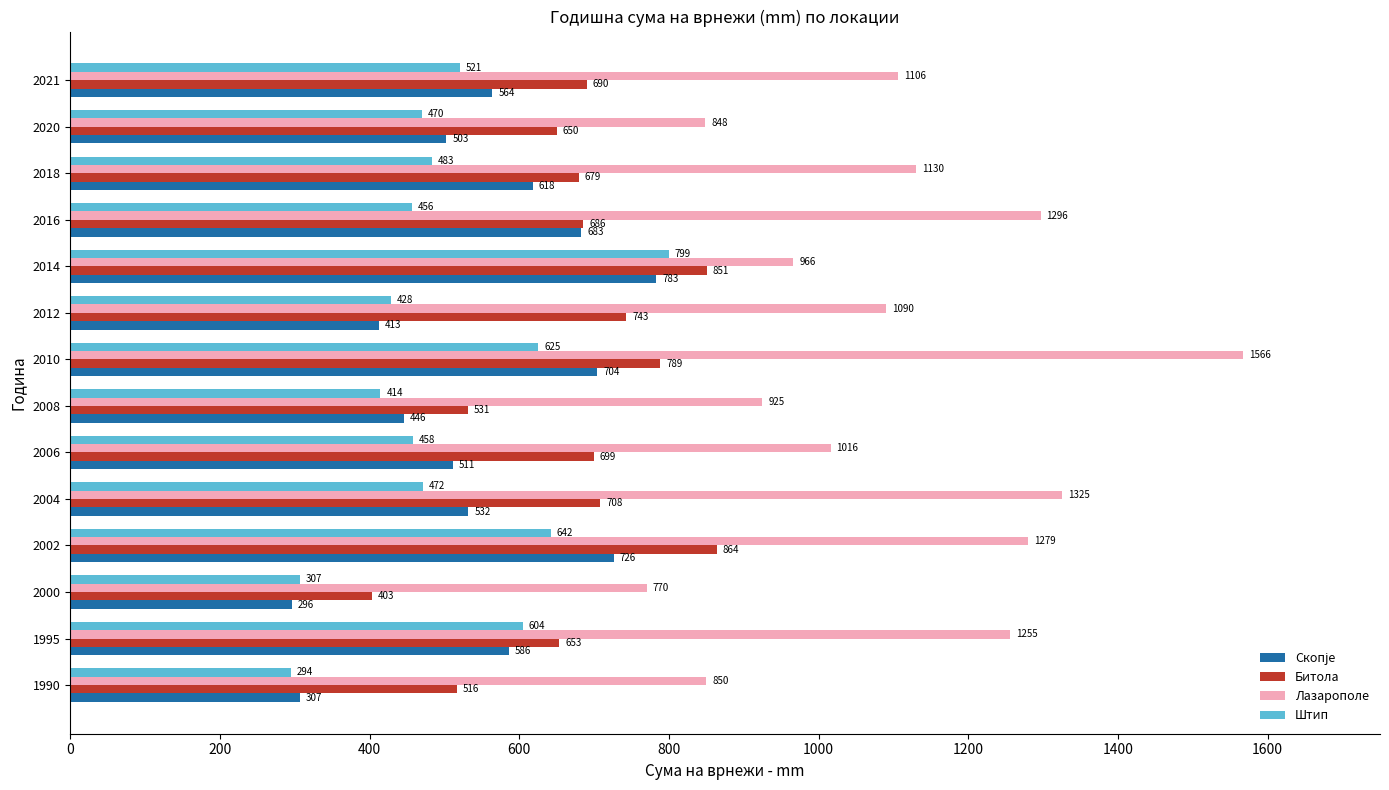

True or false: Битола has a value of 430.9 at 2002.

False